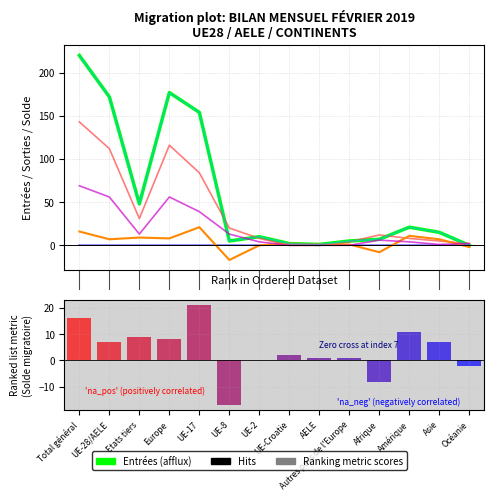

What is the sum of all Total entrées (afflux) values?

837